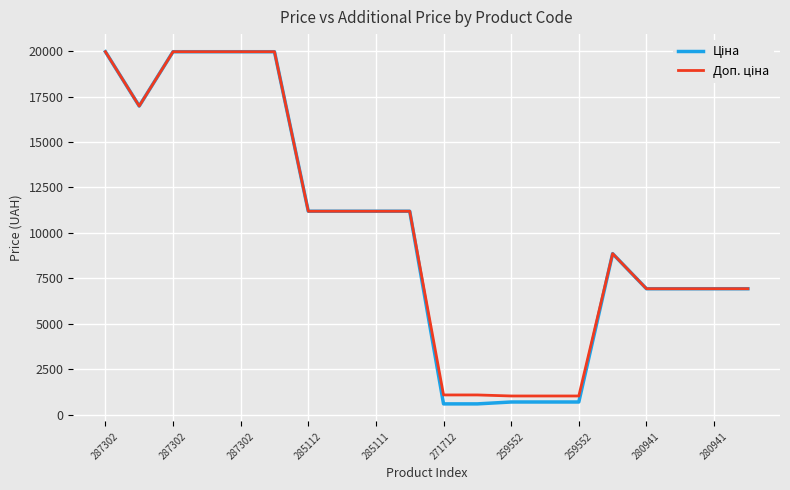

Which label corresponds to the largest value in the chart?

287302